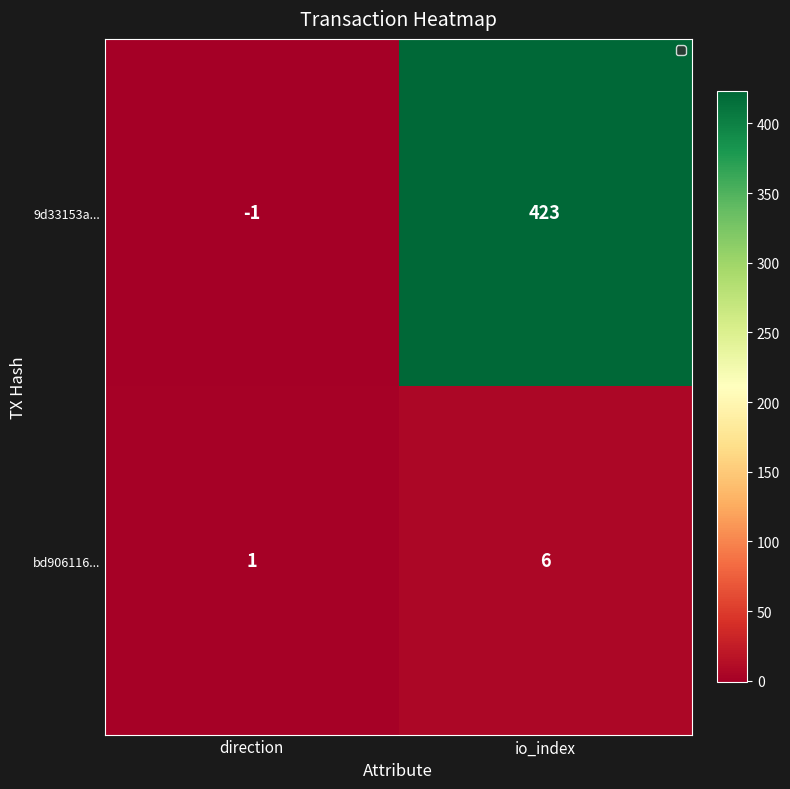

What value does the 9d33153a... series have at io_index?

423